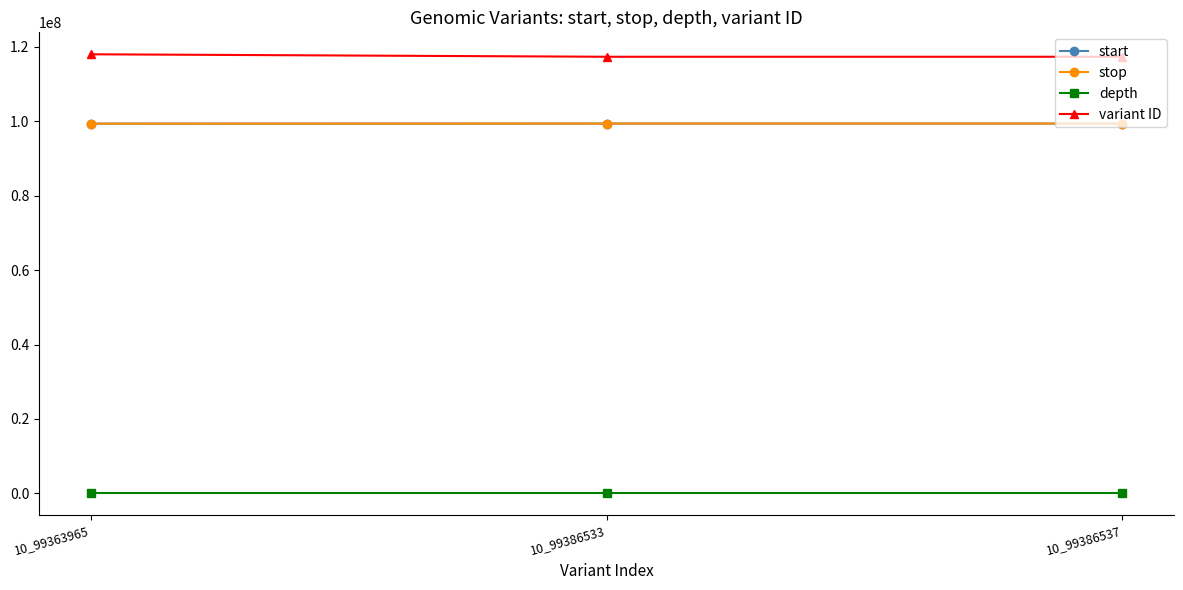

What is the sum of all variant ID values?

352704900